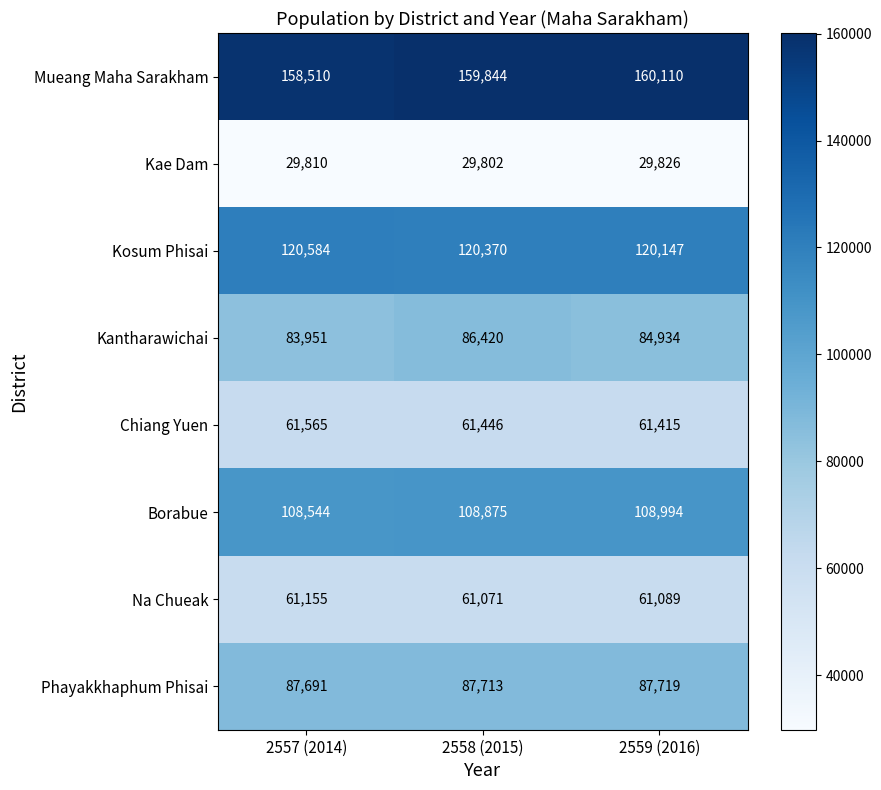

Rank the series at 2558 (2015) from highest to lowest value.

Mueang Maha Sarakham, Kosum Phisai, Borabue, Phayakkhaphum Phisai, Kantharawichai, Chiang Yuen, Na Chueak, Kae Dam